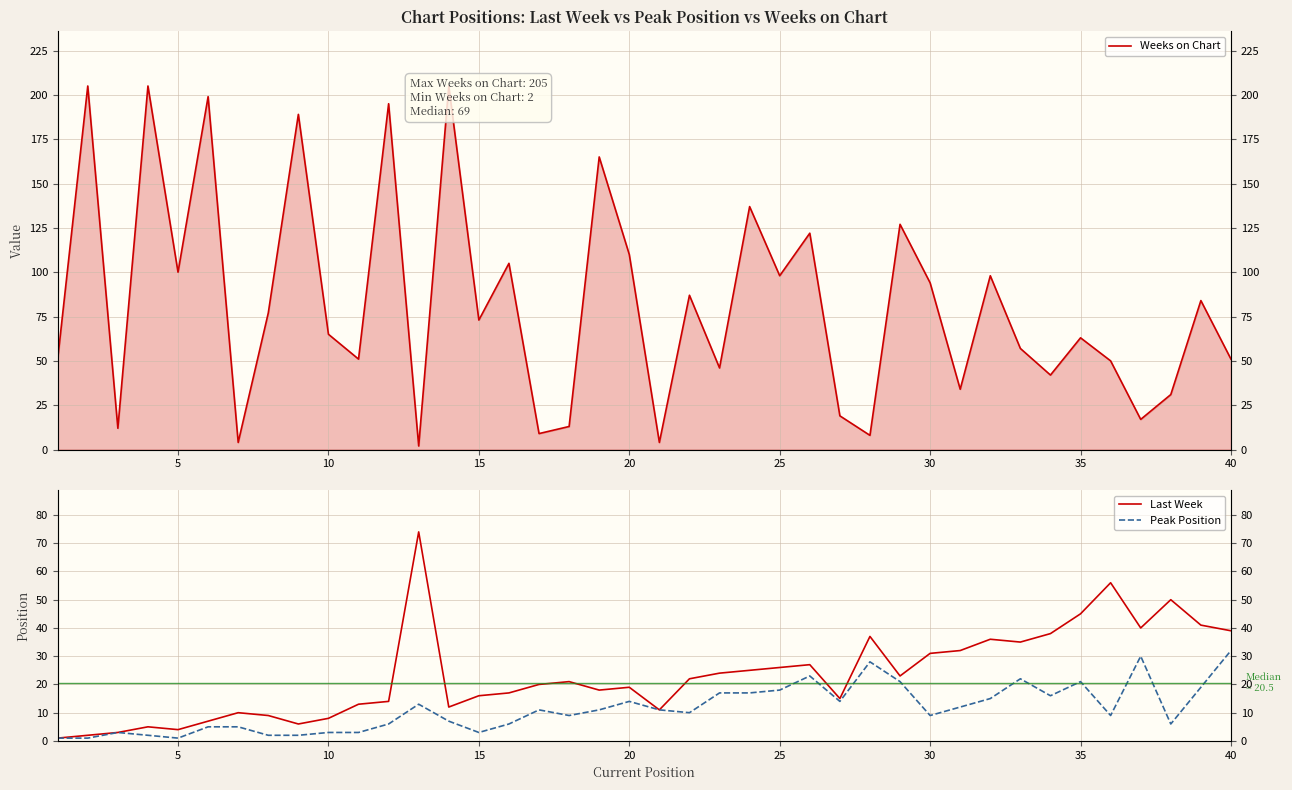

True or false: Peak Position and Last Week cross at least once.

False